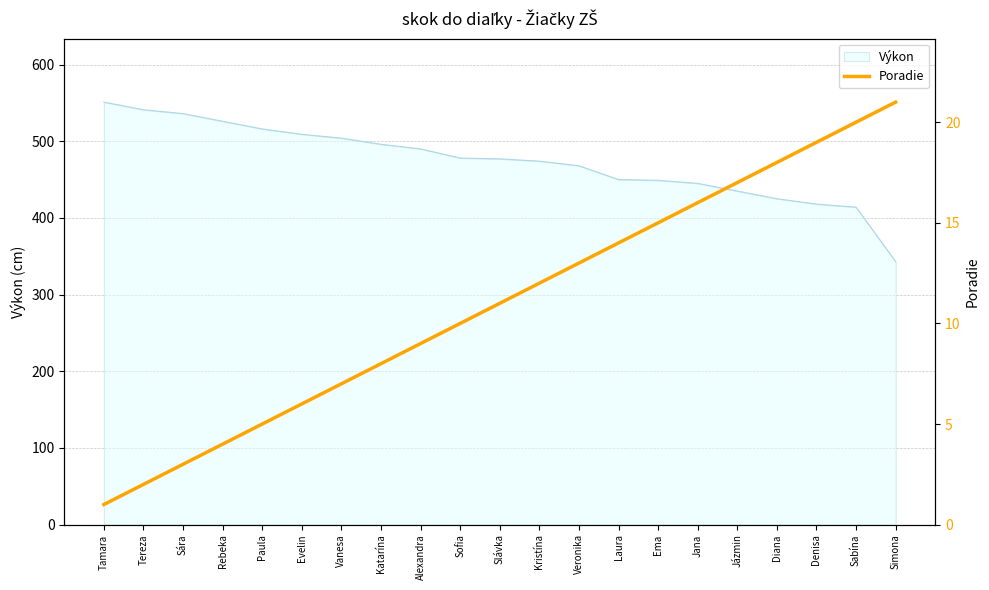

What is the lowest value of the Výkon series?

343